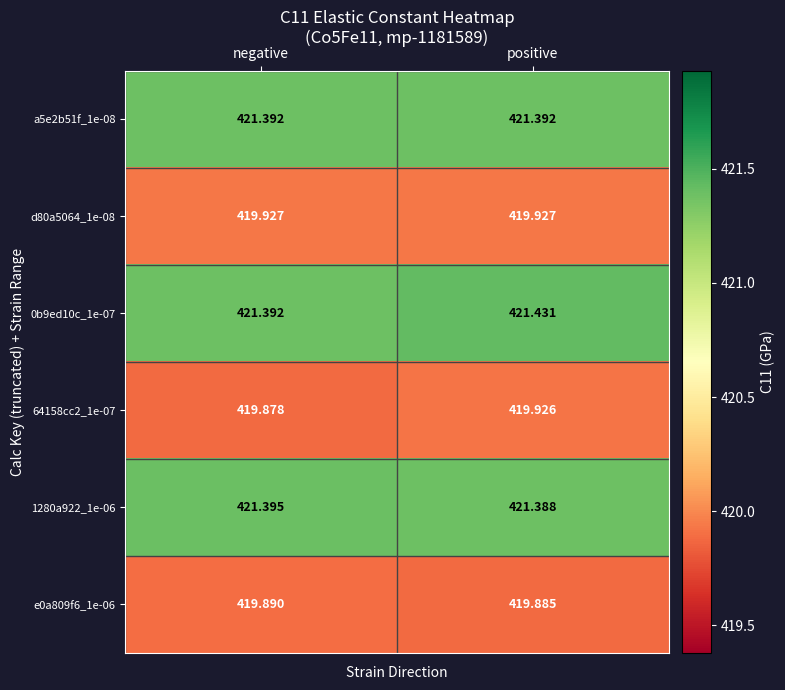

At which label does 1280a922_1e-06 reach its minimum?

positive